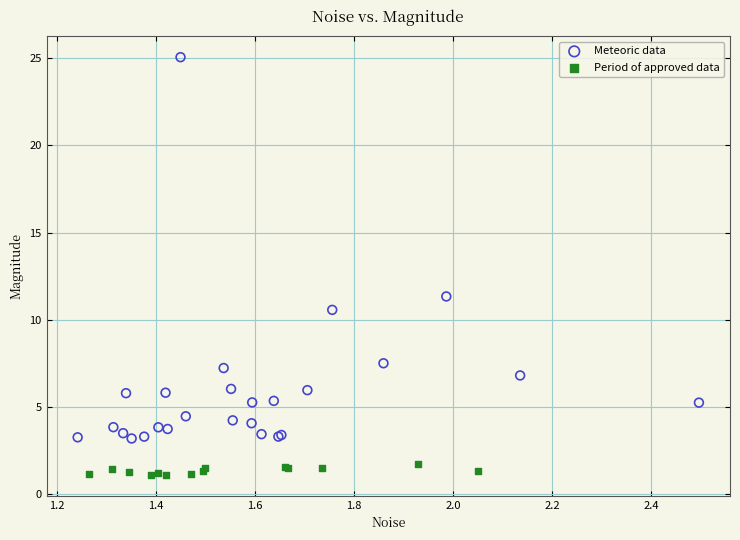

Which series reaches the minimum Y coordinate?

Period of approved data